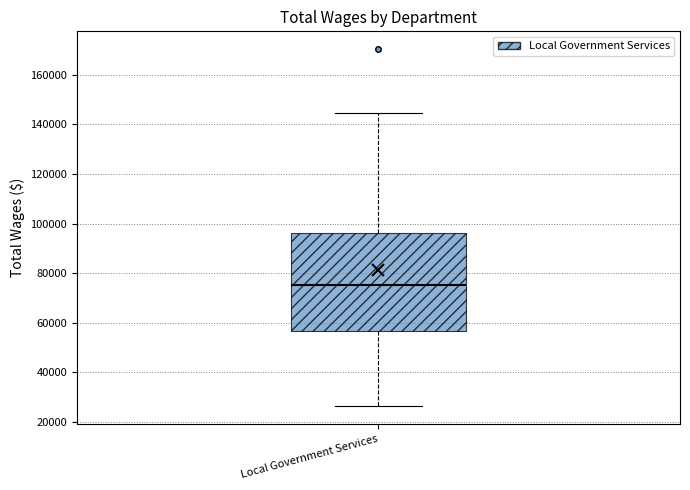

Where is the lower edge of the box for Local Government Services on the y-axis? The values are not printed on the chart, so give them approximately, as read against the axis.

56000